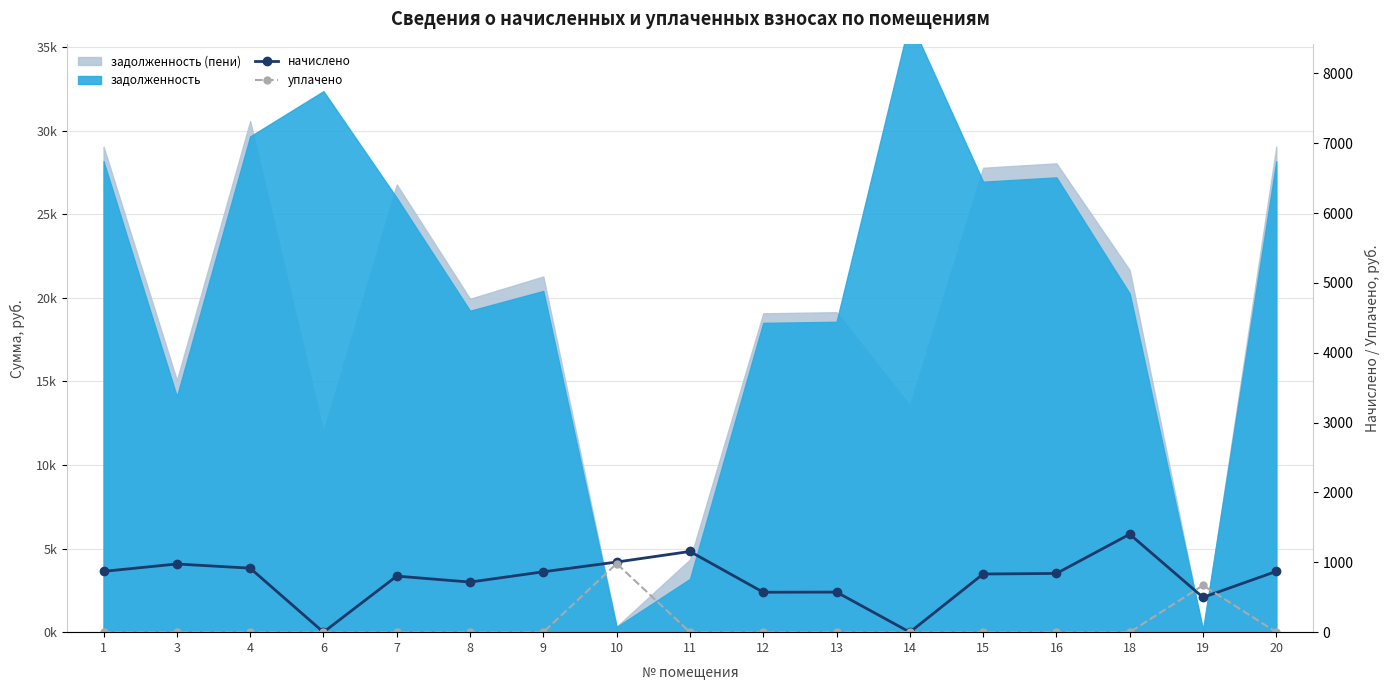

Is it true that начислено equals 916.3 at 4?

True